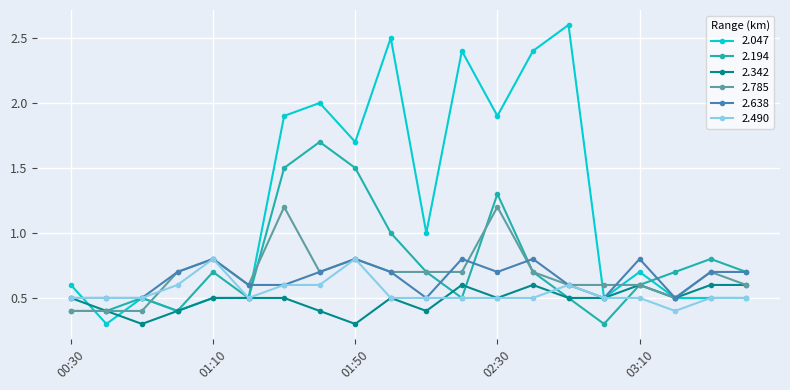

What is the value of the 2.638 point at the 15th from the left?

0.6